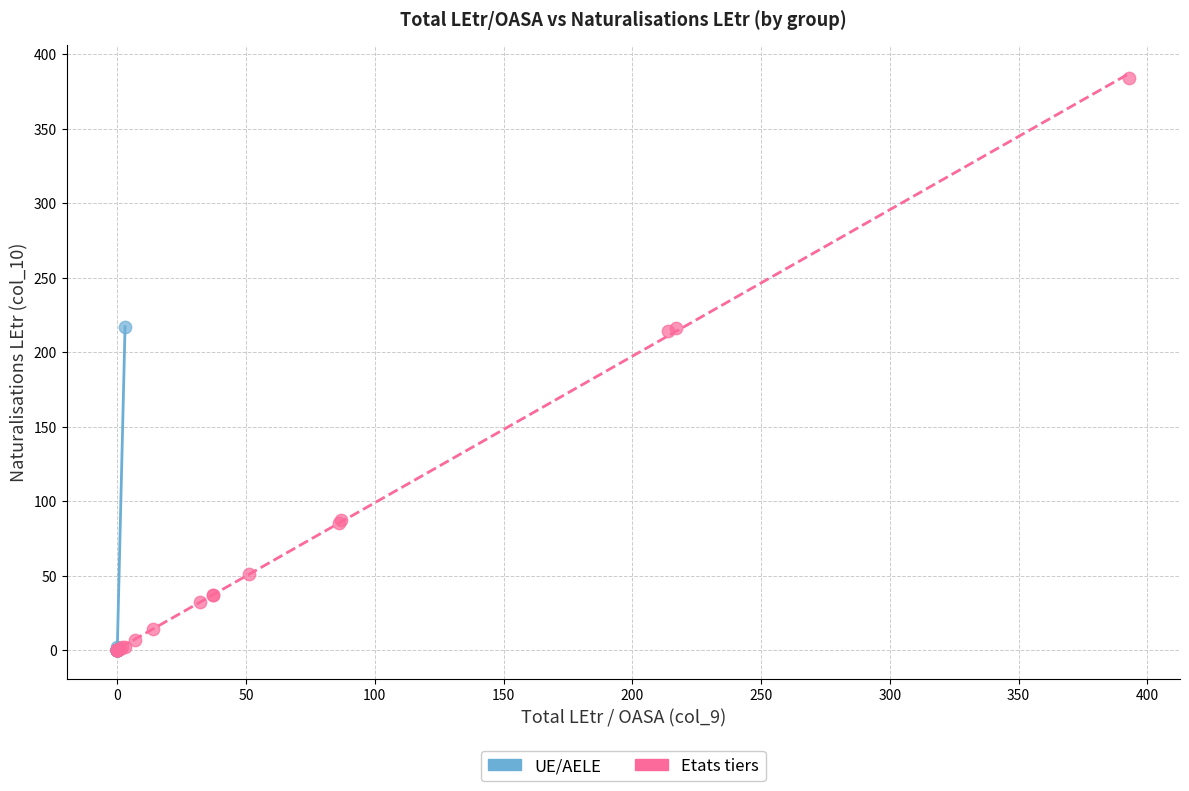

Which series reaches the maximum Y coordinate?

Etats tiers